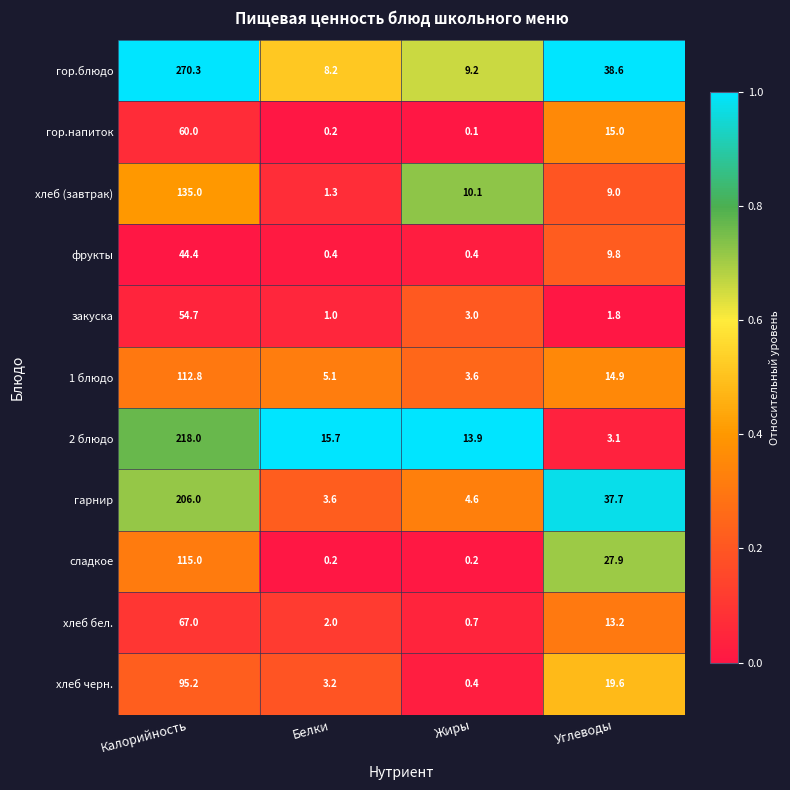

At which label does фрукты first exceed 9?

Калорийность